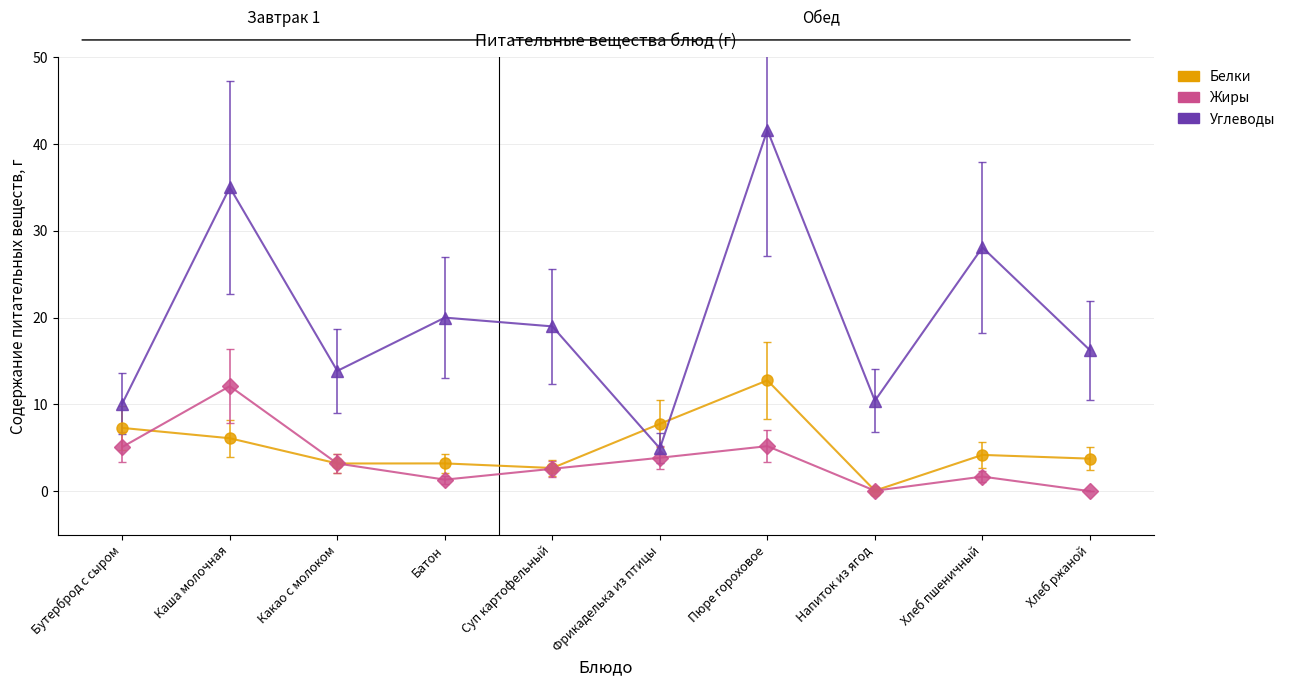

At which label is Жиры closest to 6?

Пюре гороховое